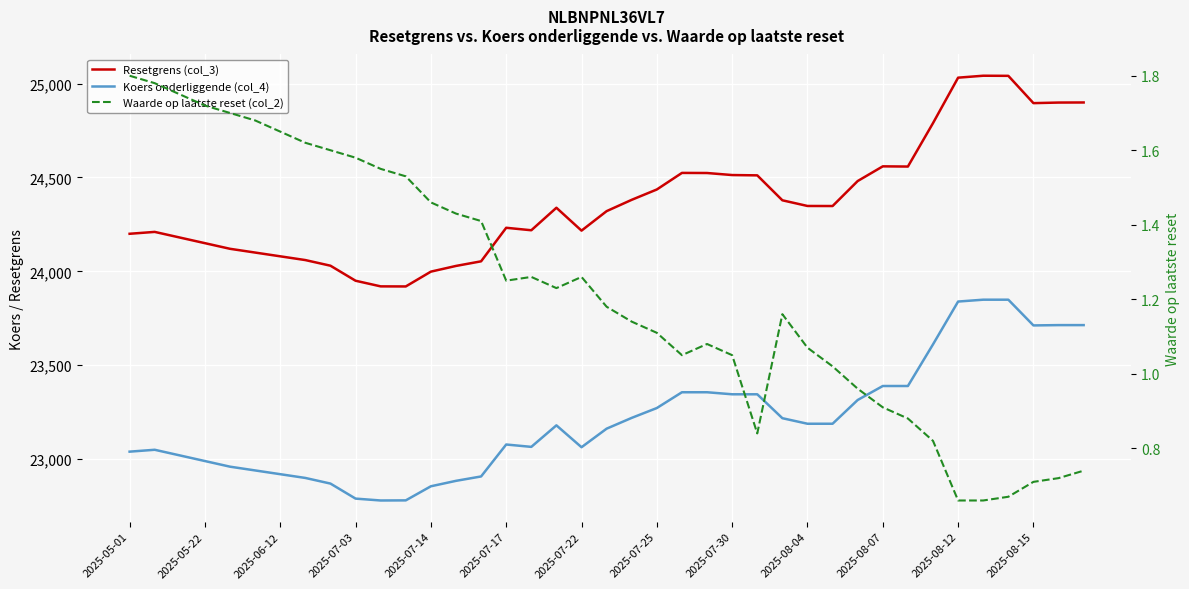

Where does the Waarde op laatste reset (col_2) series first go above 1?

2025-05-01